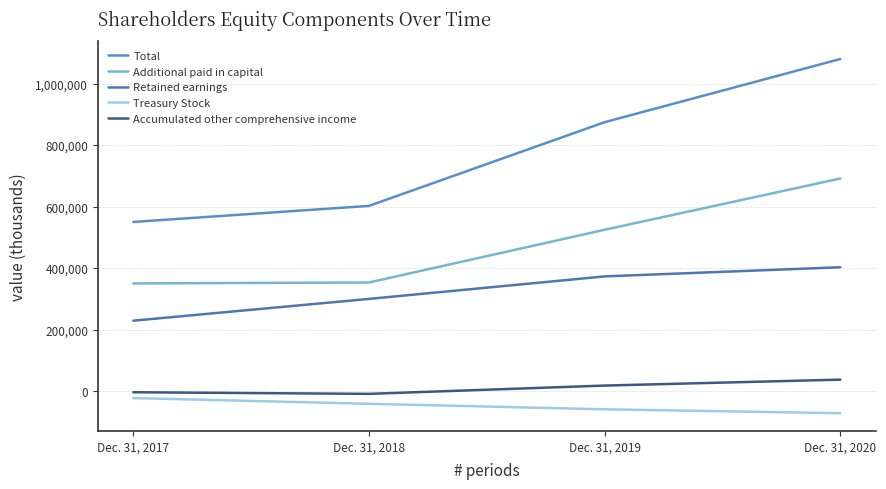

True or false: Retained earnings has a value of 583240.8 at Dec. 31, 2020.

False